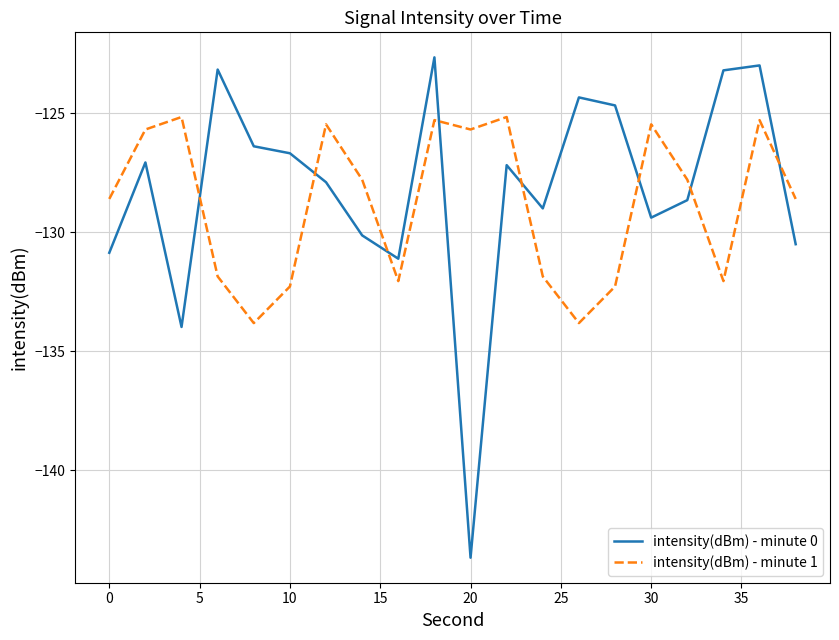

What is the lowest value of the intensity(dBm) - minute 0 series?

-143.7